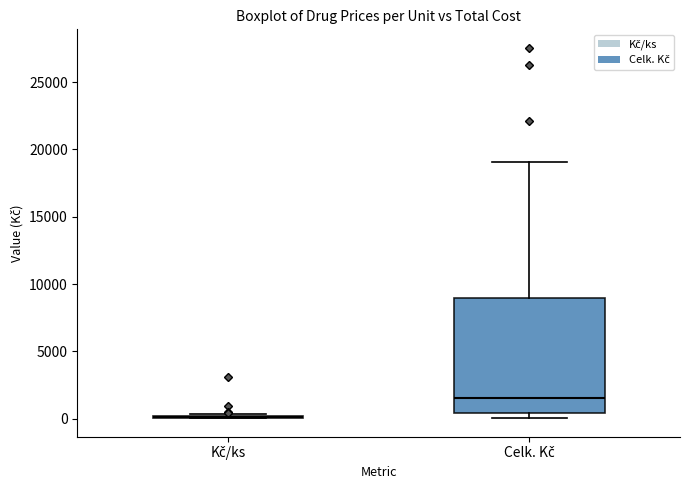

Reading left to right, transcribe this box plot: for each box, give where its median line is, the range the box spans, and where its two whiskers end, as read against the y-axis. The values are not printed on the chart, so give them approximately, as read against the axis.

Kč/ks: box collapsed to a line at 0, whiskers 0 to 500
Celk. Kč: median 1500, box 500 to 9000, whiskers 0 to 19000